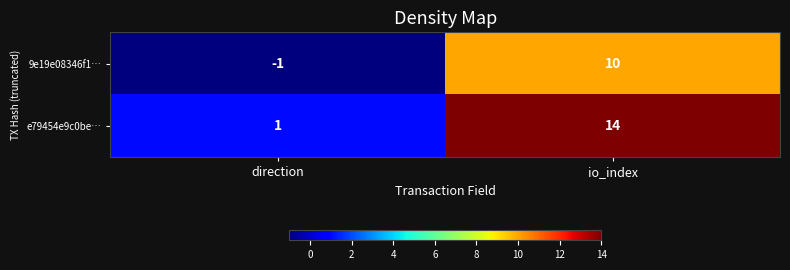

How many data points does each series have?

2